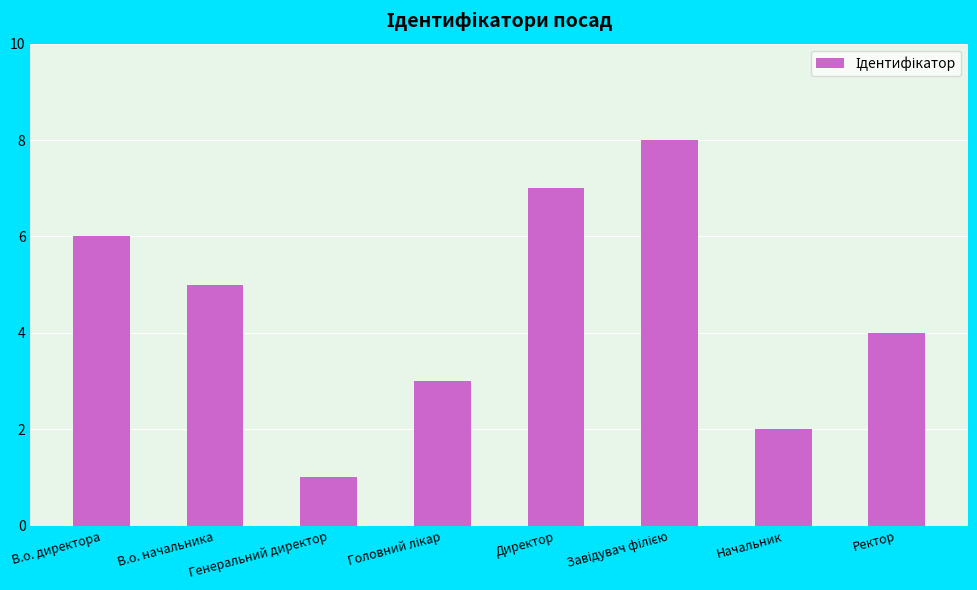

What is the label of the 8th bar from the right?

В.о. директора